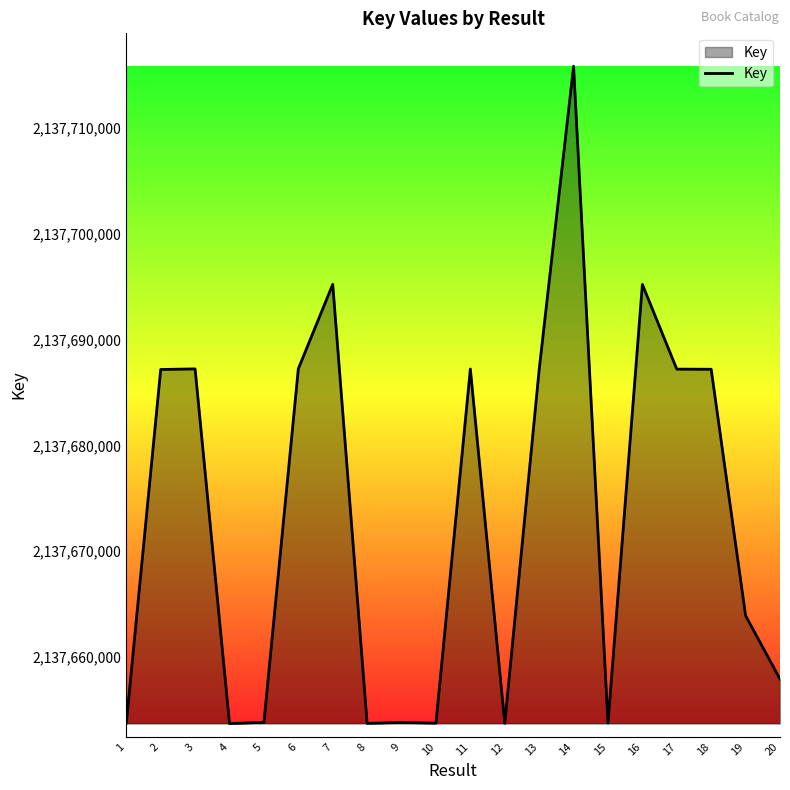

What value does the data have at 12?

2137653715